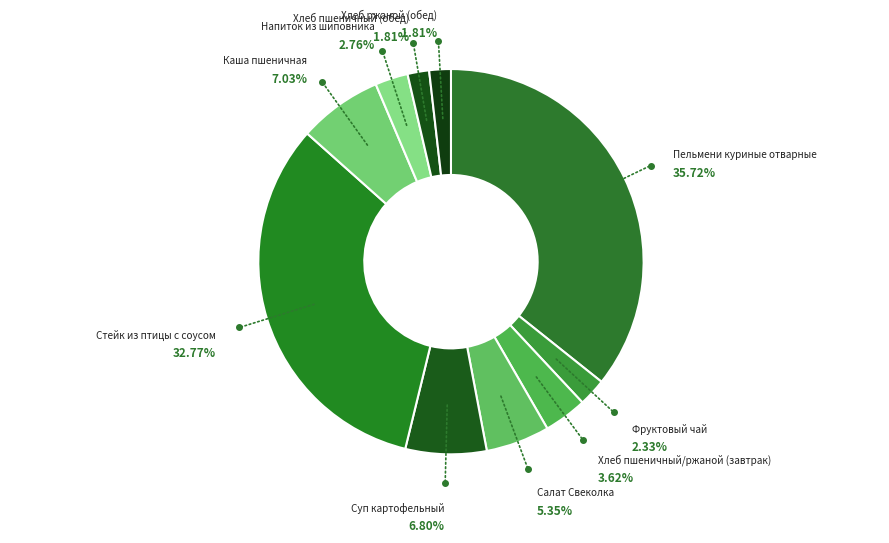

Combined, do Суп картофельный and Салат Свеколка account for over 50%?

No